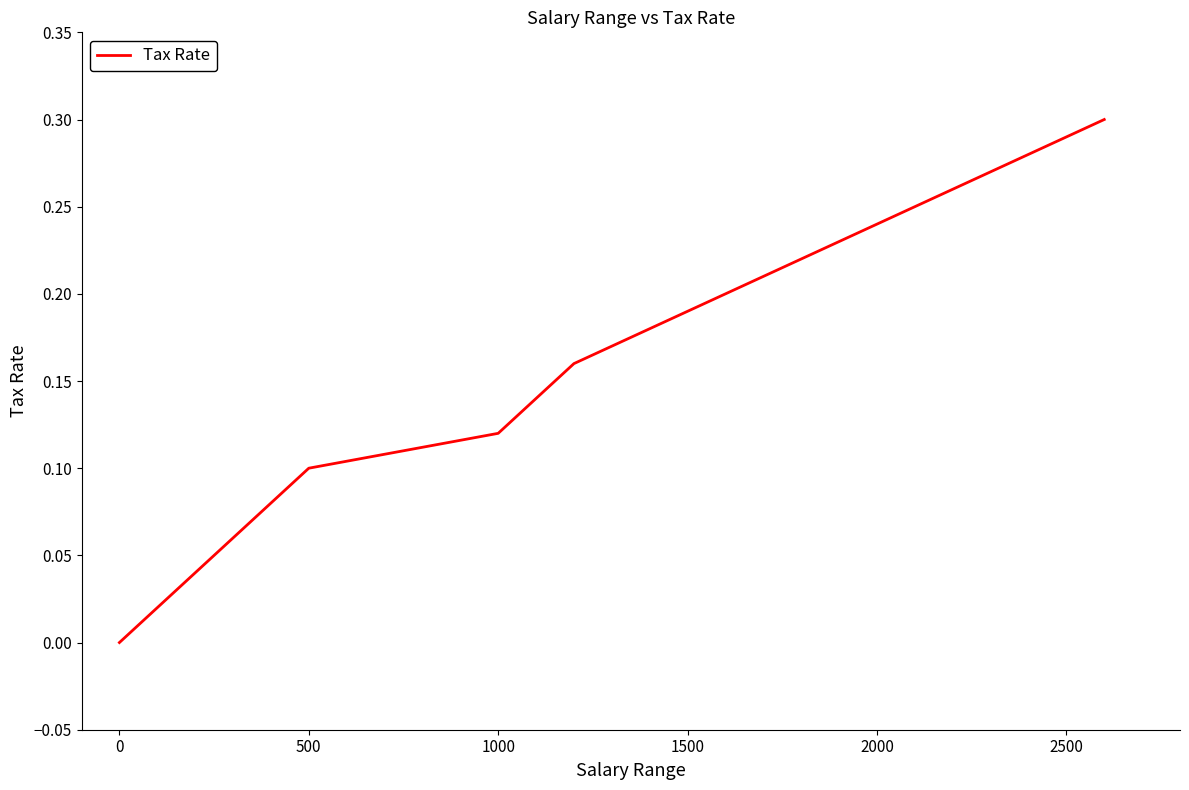

What is the maximum value shown in the chart?

0.3